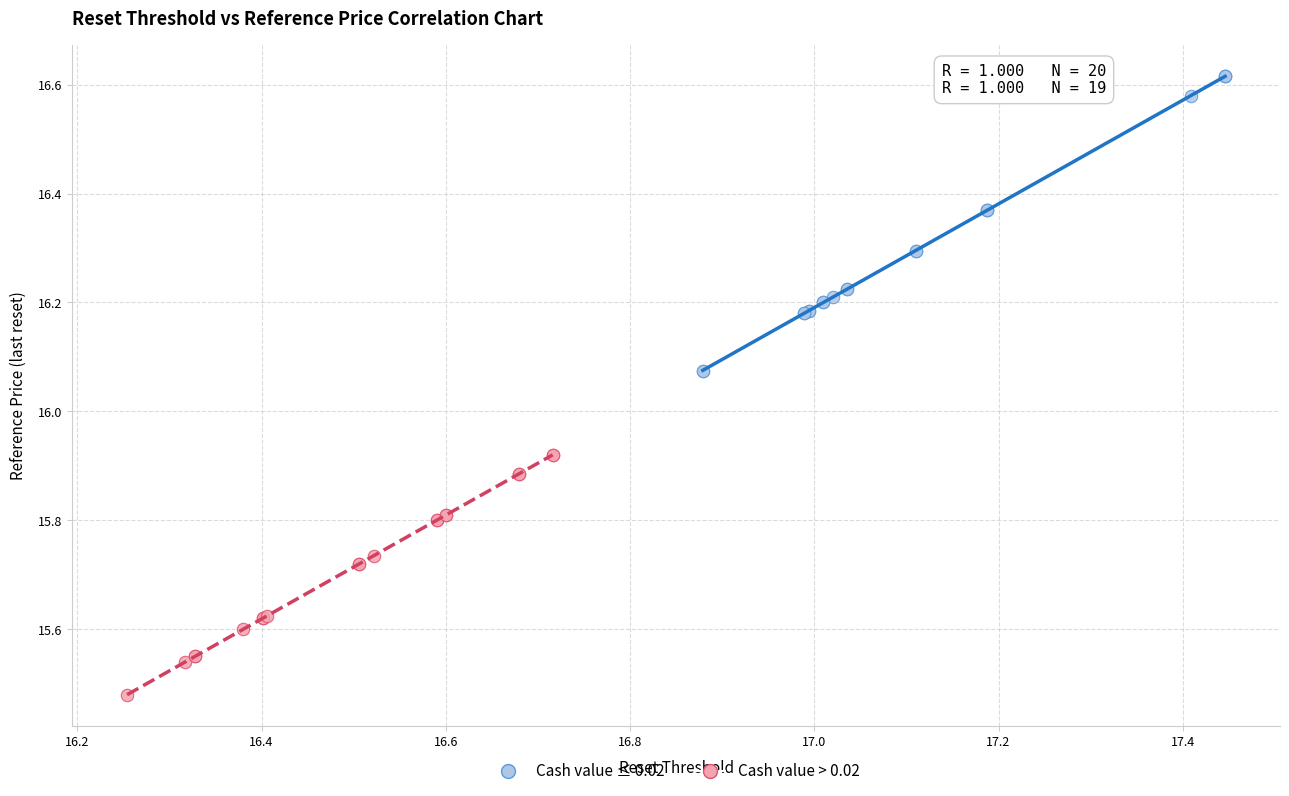

Which series contains the highest Y value?

Cash value ≤ 0.02